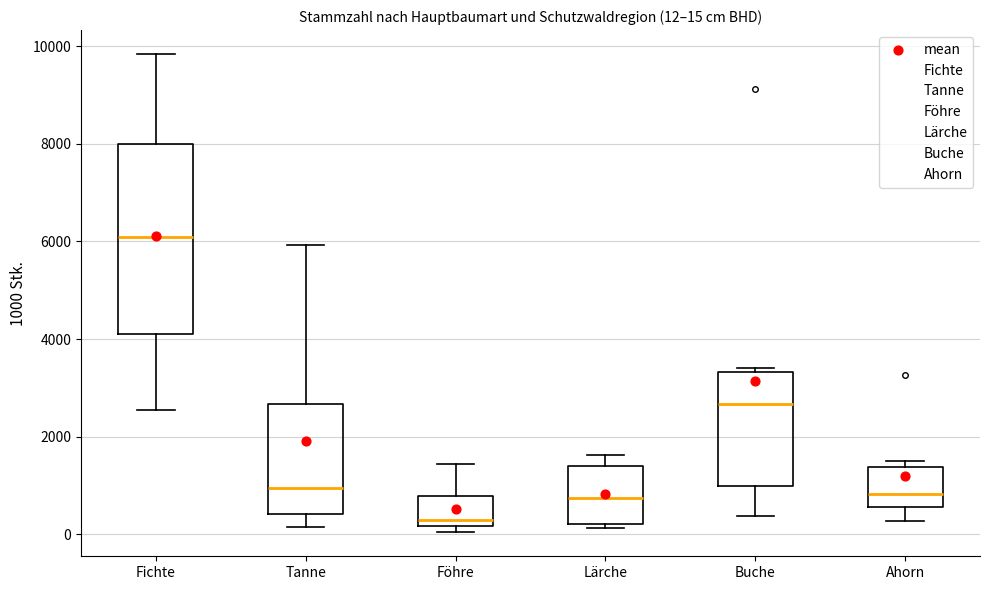

Which box is the tallest, from its lower edge to its upper edge?

Fichte